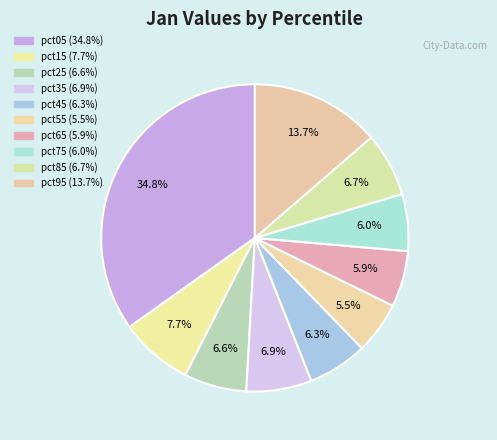

Count the number of slices in the pie.

10